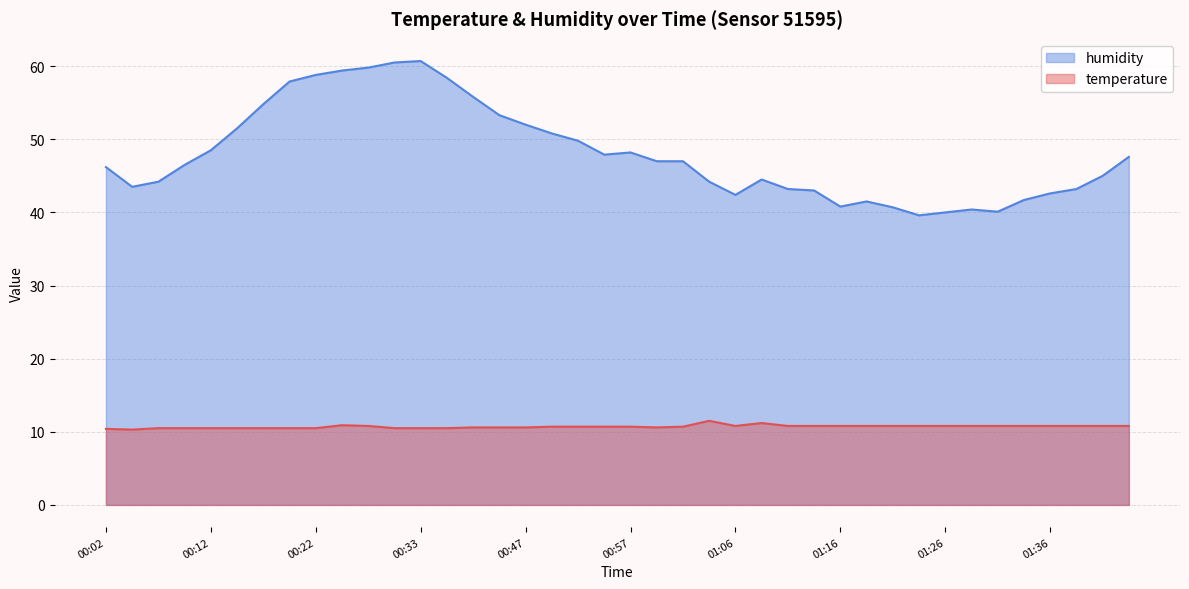

What is the difference between the highest and lowest values at 01:36?

31.8